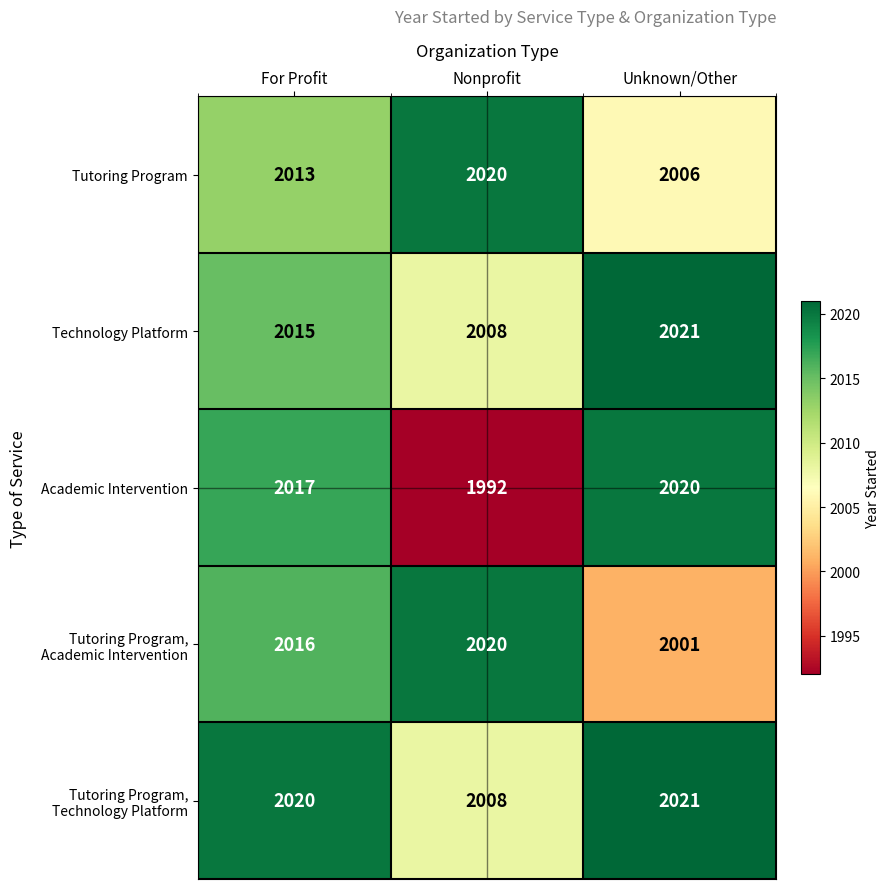

What is the sum of all Technology Platform values?

6044